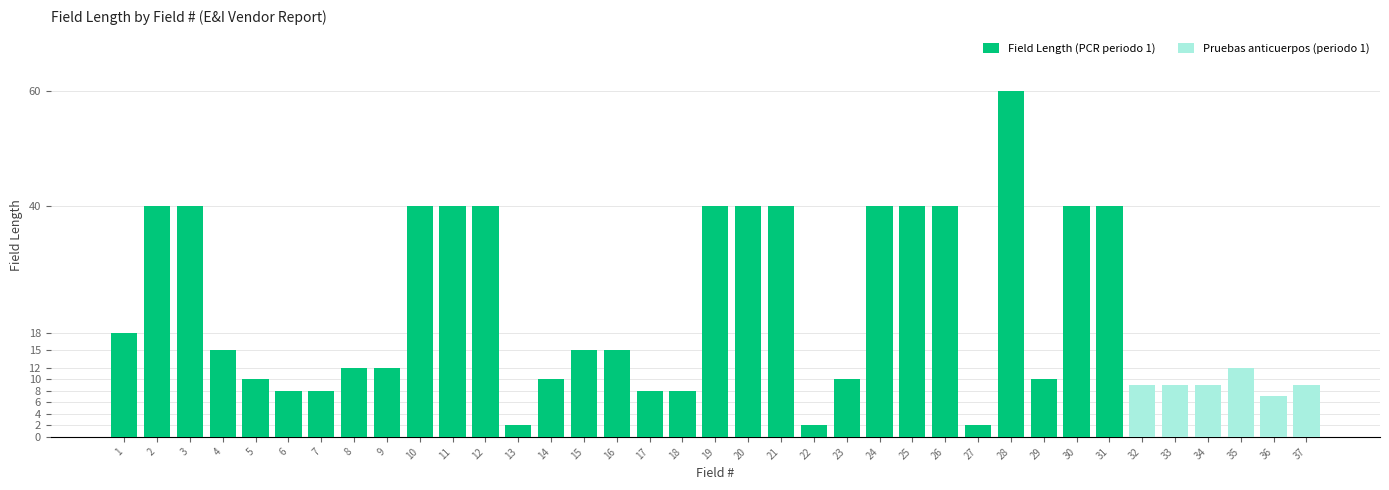

At which label is Pruebas anticuerpos (periodo 1) closest to 6?

36